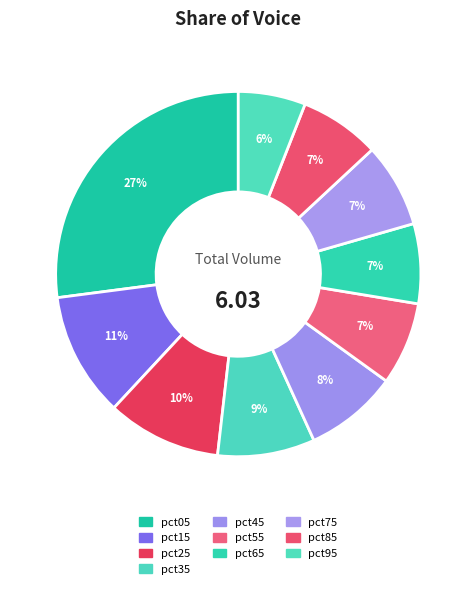

Is it true that pct35 is 1% of the pie?

False